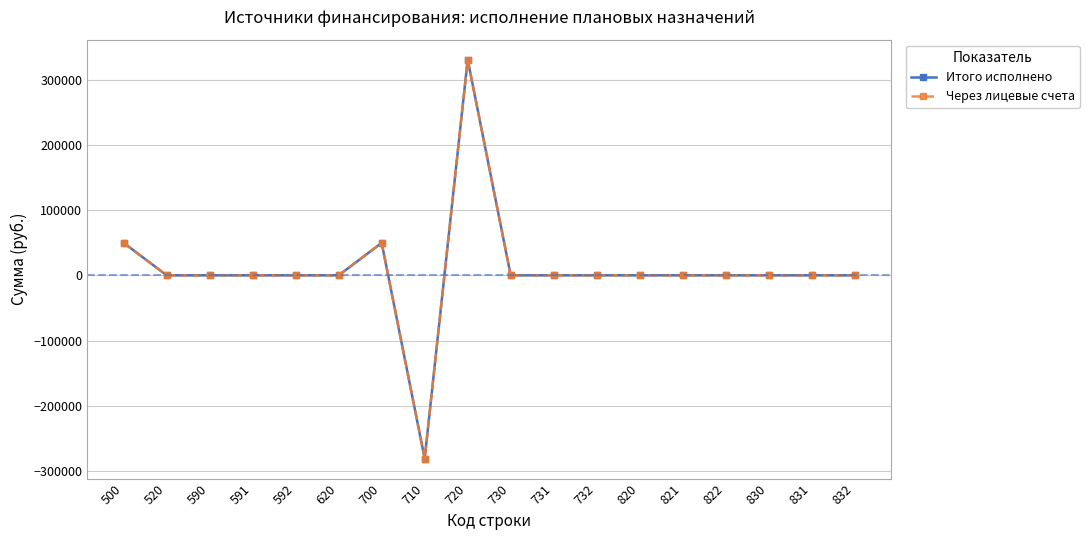

Which series has the largest total across all categories?

Итого исполнено